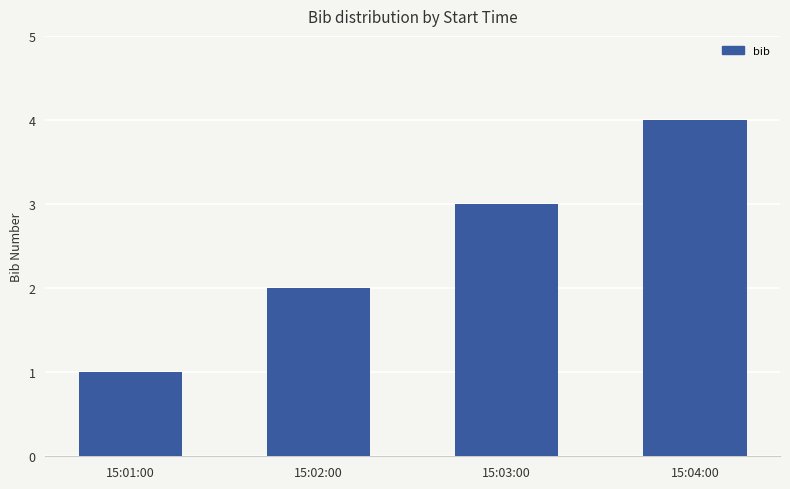

Between 15:01:00 and 15:04:00, which is larger?

15:04:00